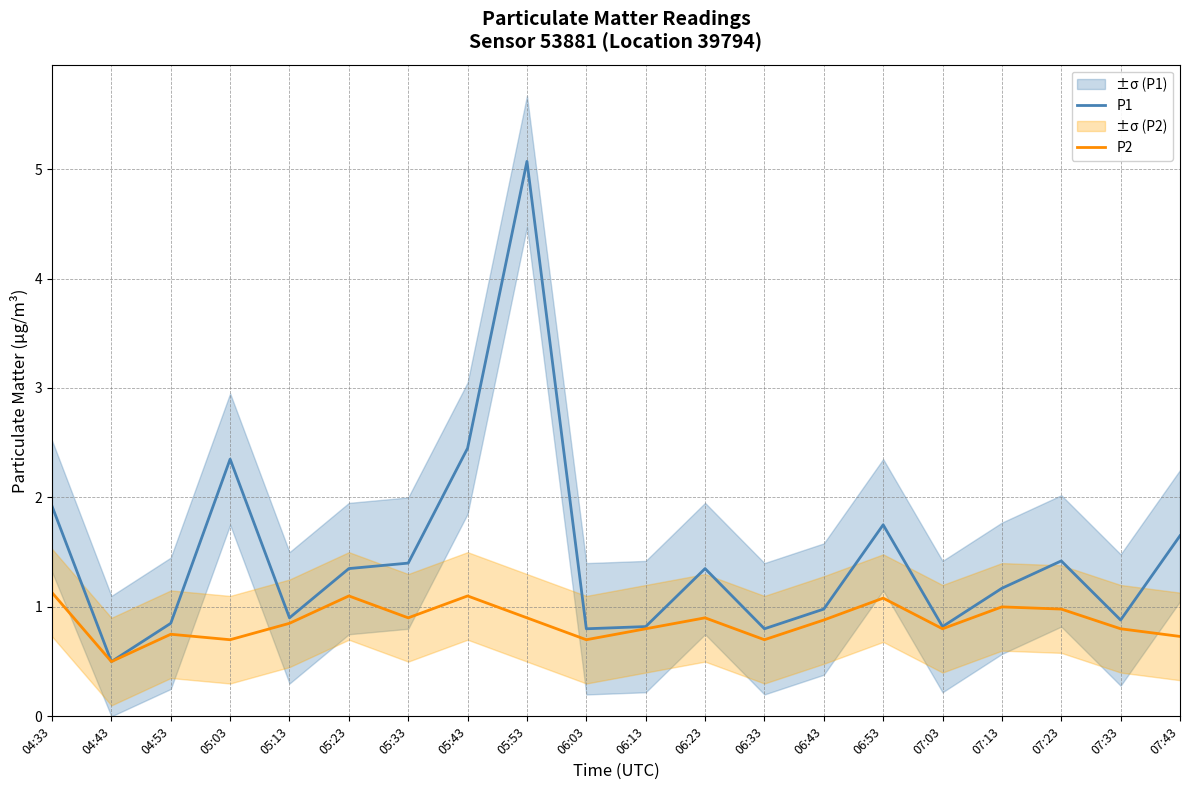

At which category is the sum across all series the highest?

05:53